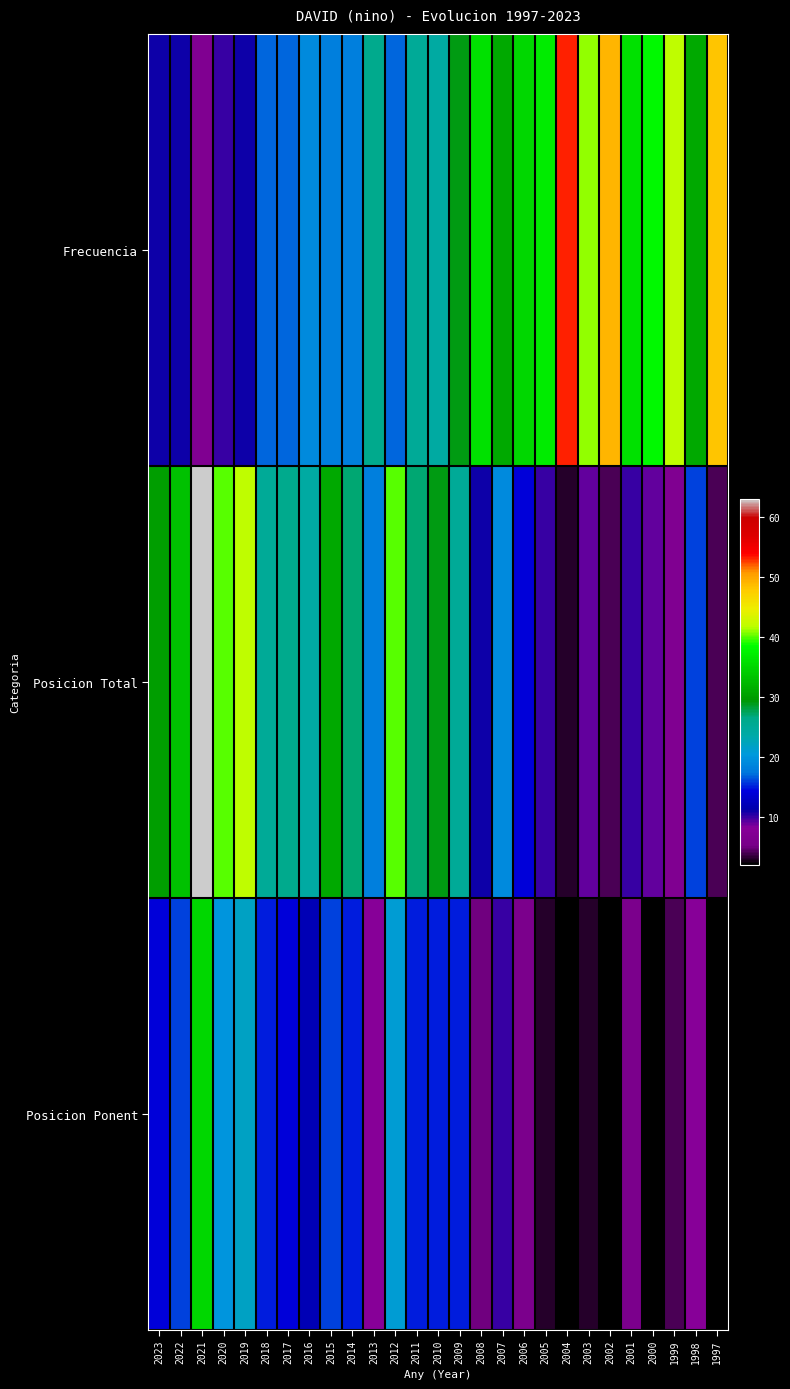

What is the maximum value shown in the chart?

63